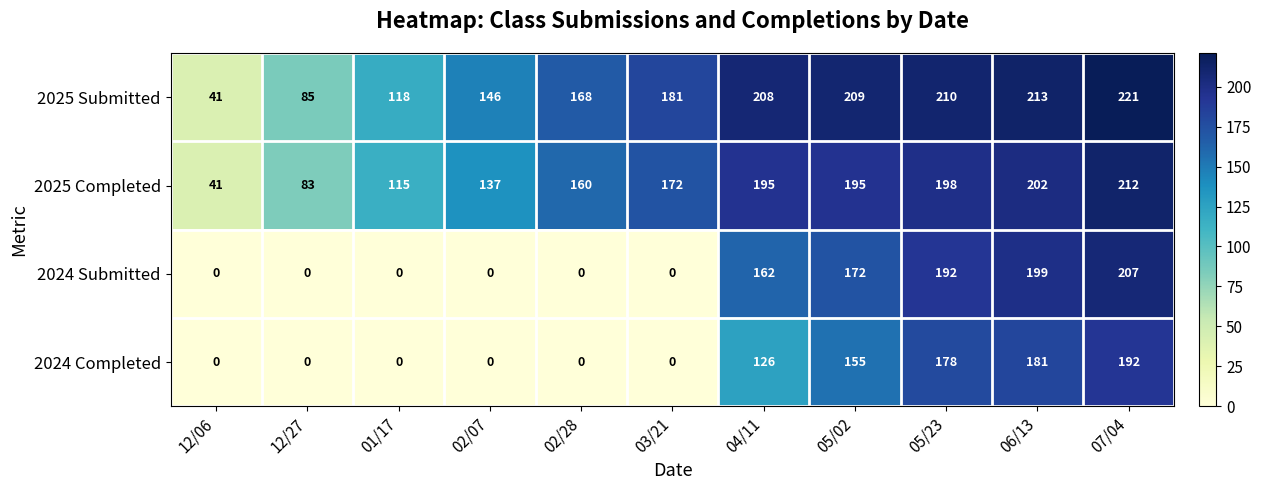

List the series in order of their peak value, lowest first.

2024 Completed, 2024 Submitted, 2025 Completed, 2025 Submitted